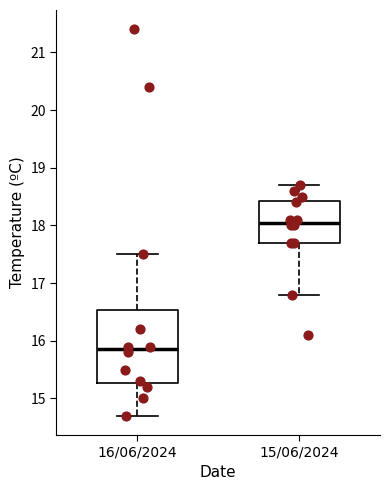

Reading left to right, read every box against the y-axis: the position of its median line, the range the box covers, and the ends of its whiskers. The values are not printed on the chart, so give them approximately, as read against the axis.

16/06/2024: median 15.9, box 15.3 to 16.5, whiskers 14.7 to 17.5
15/06/2024: median 18.1, box 17.7 to 18.4, whiskers 16.8 to 18.7